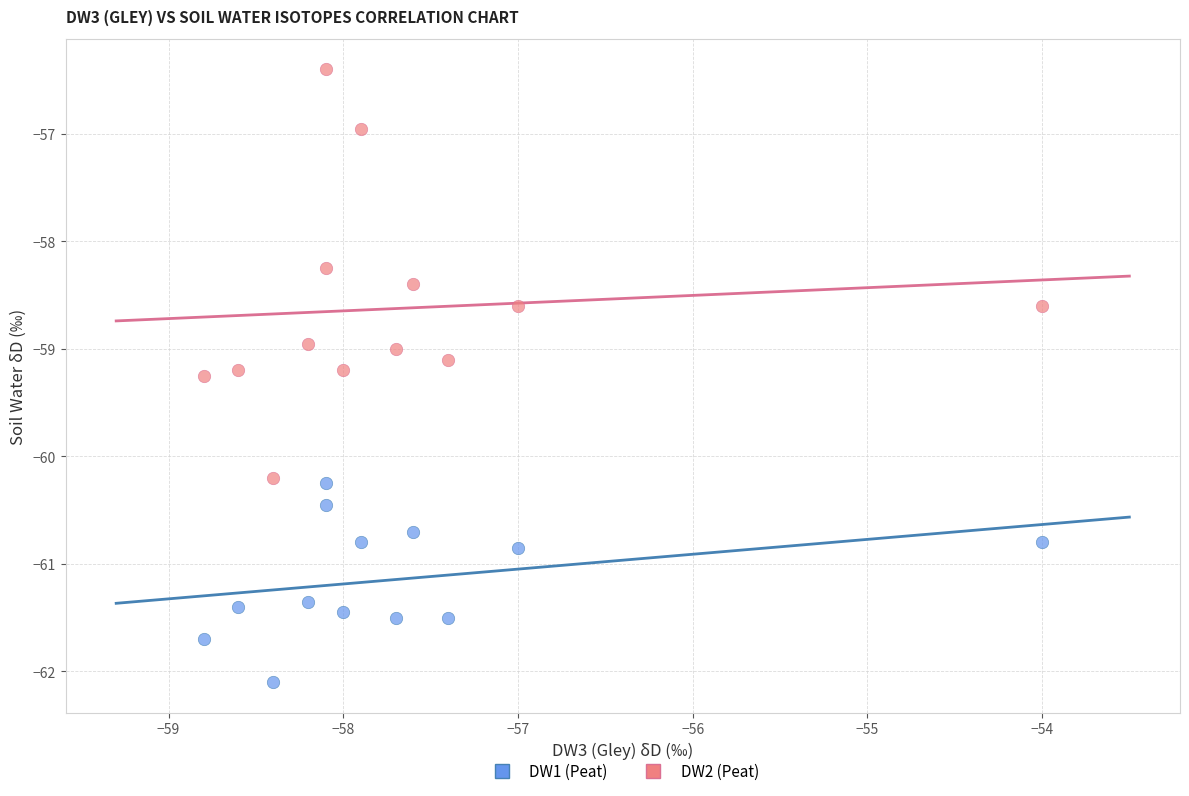

Which series reaches the minimum Y coordinate?

DW1 (Peat)